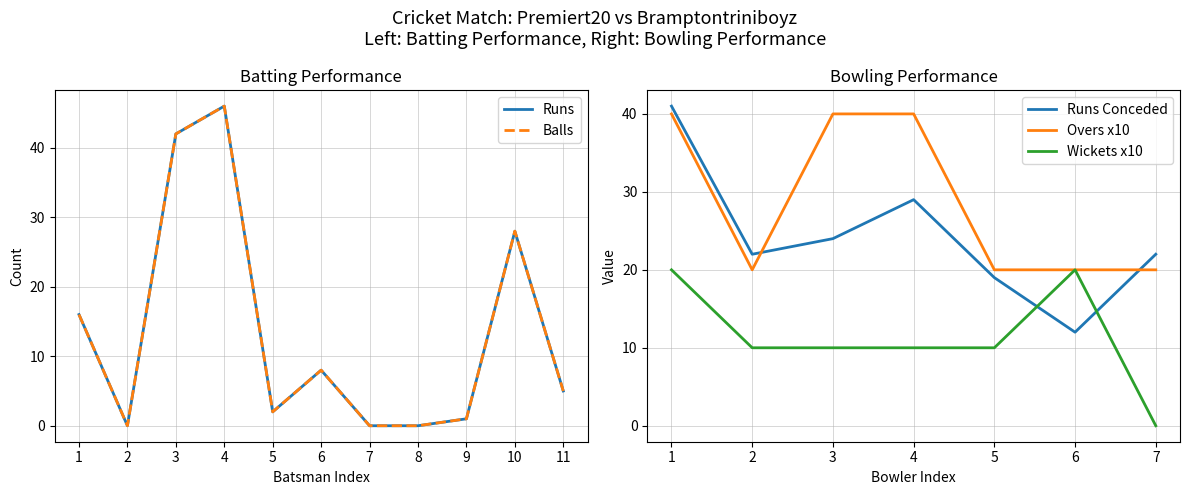

Is the value of Wickets x10 at 7 greater than the value of Overs x10 at 1?

No